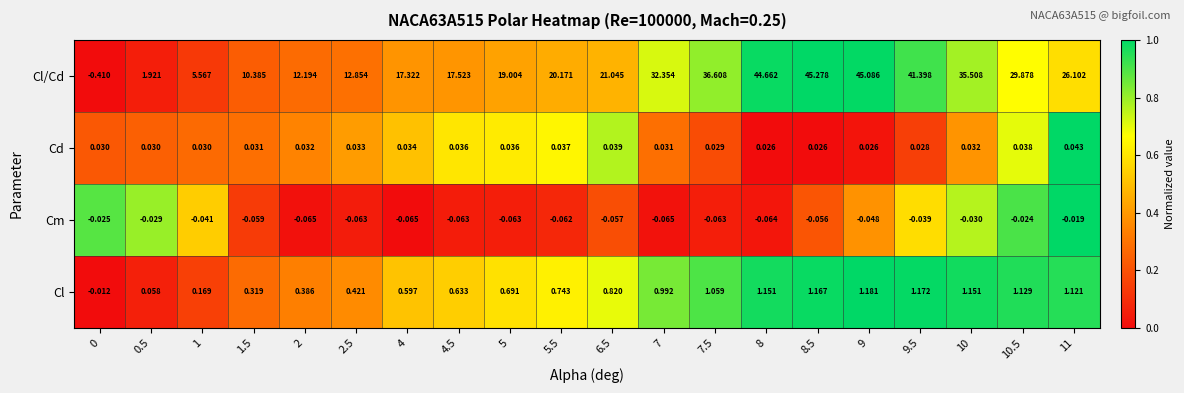

Which series changed the most between 7 and 9?

Cl/Cd